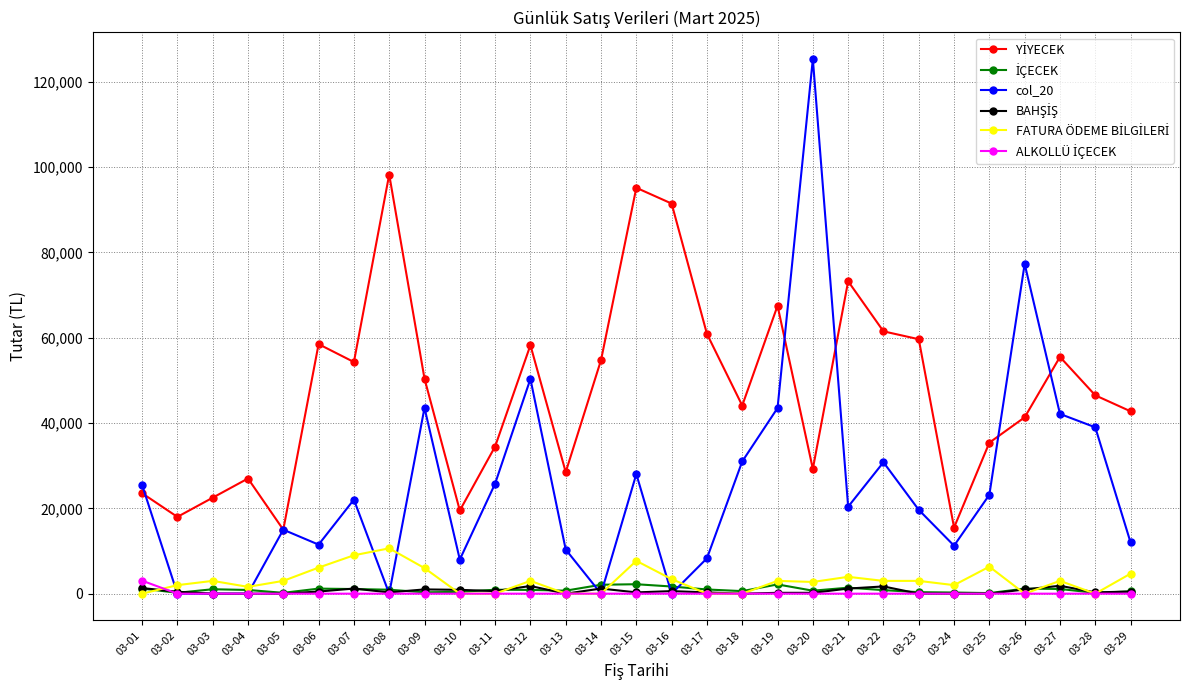

Which series has the largest range (max minus min)?

col_20